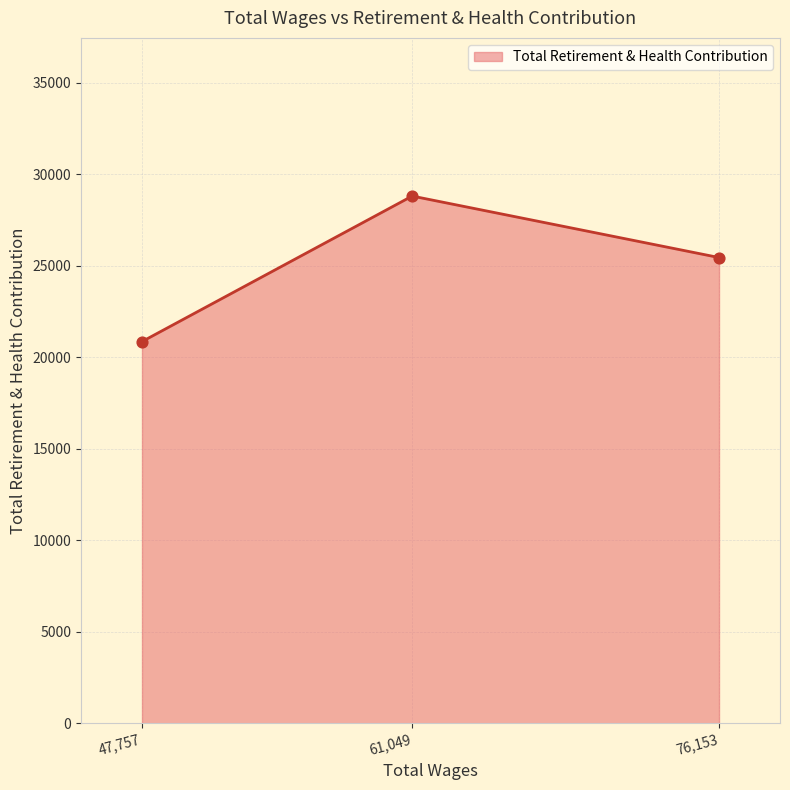

What is the change in value from 76153.0 to 47757.0?

-4593